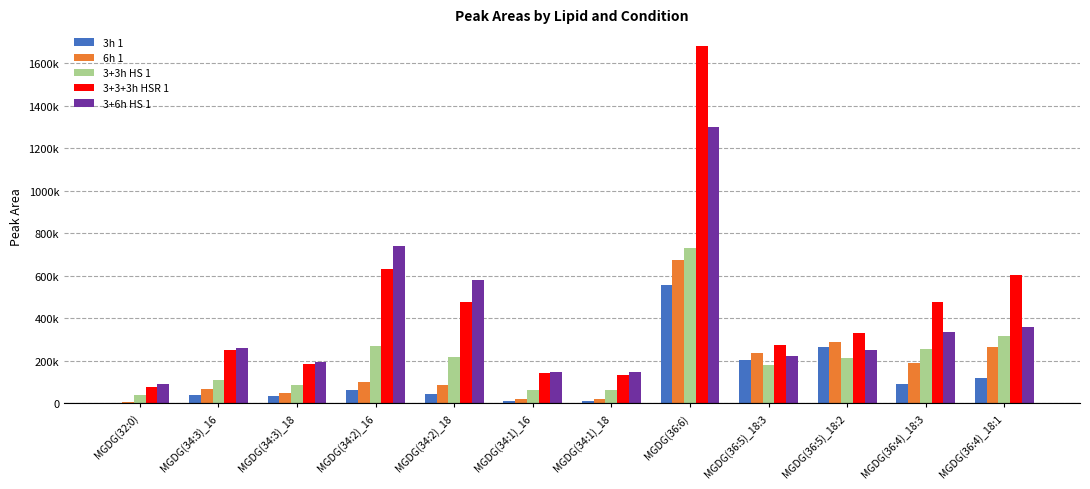

Are the bars grouped side by side (vs. stacked)?

Yes